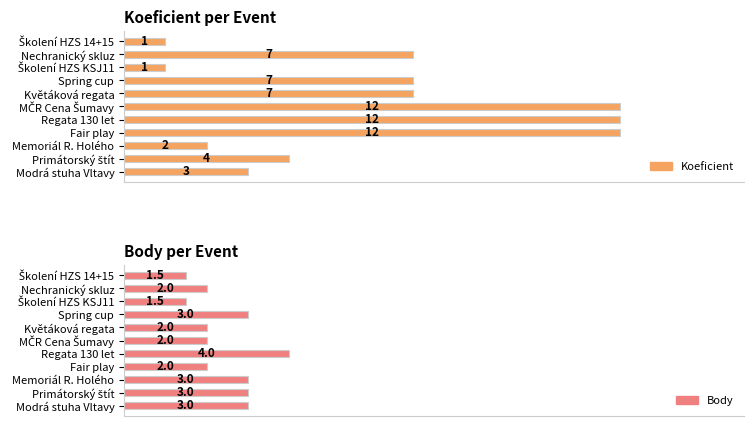

At 2, list the series in order from largest to smallest.

Body, Koeficient